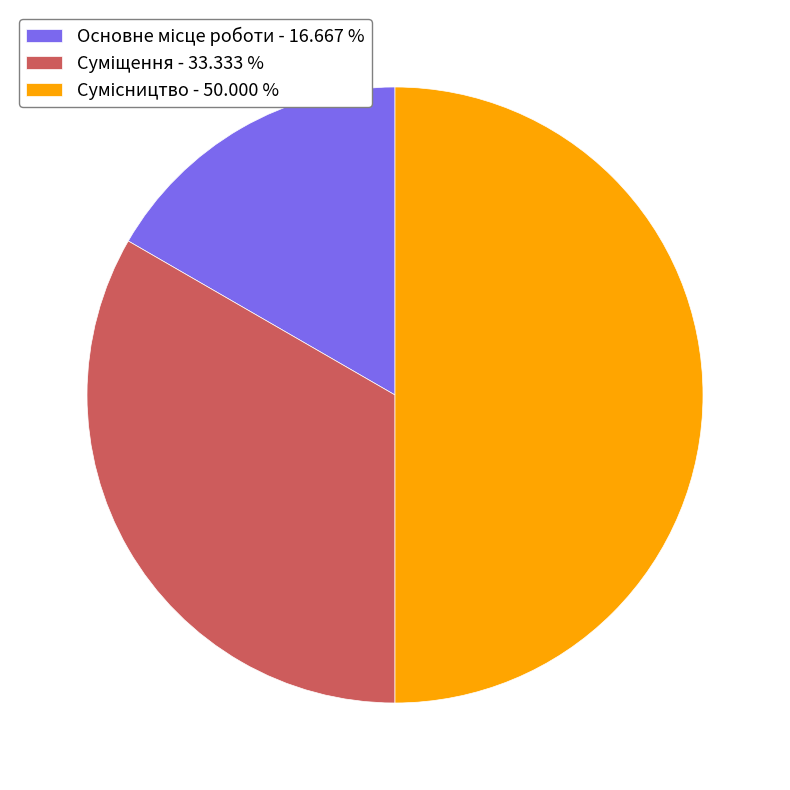

Does Сумісництво represent more than half of the total?

No